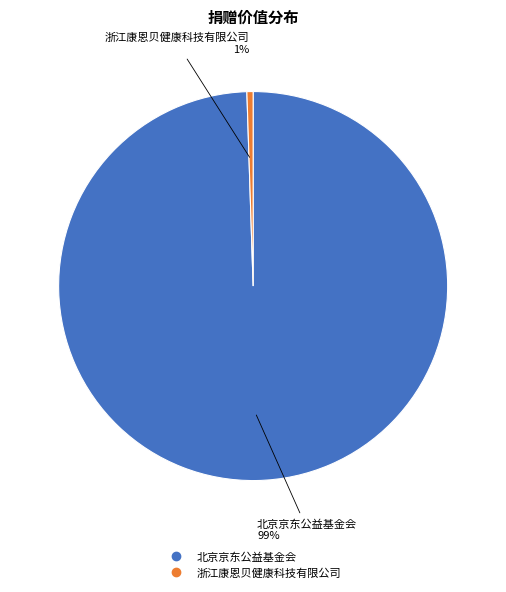

To the nearest percent, what is the combined percentage of 北京京东公益基金会 and 浙江康恩贝健康科技有限公司?

100%